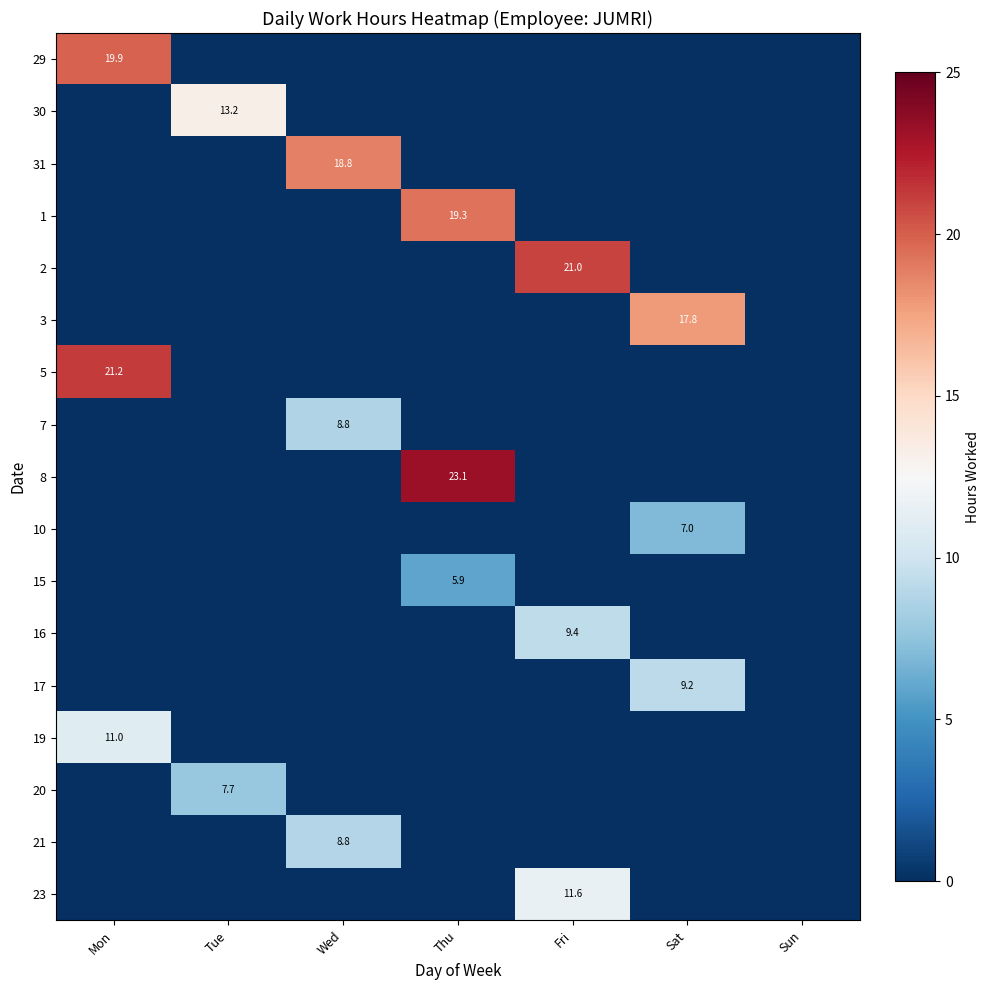

At which category is the sum across all series the highest?

Mon